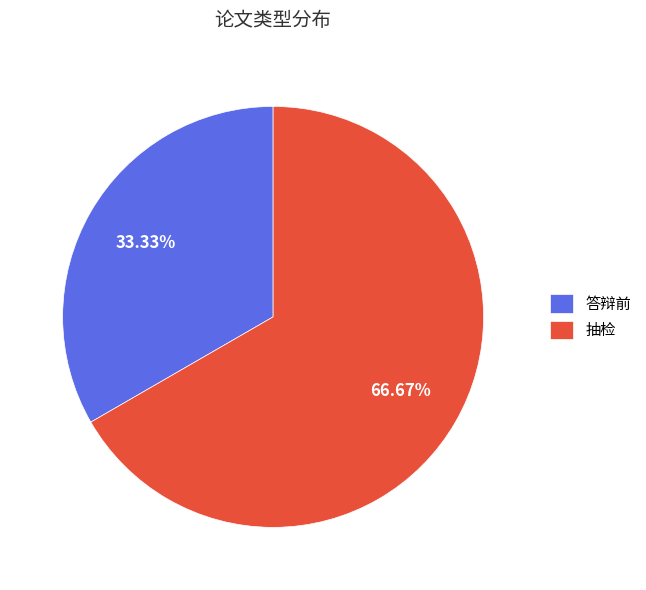

What percentage is NOT represented by 答辩前?

66.7%